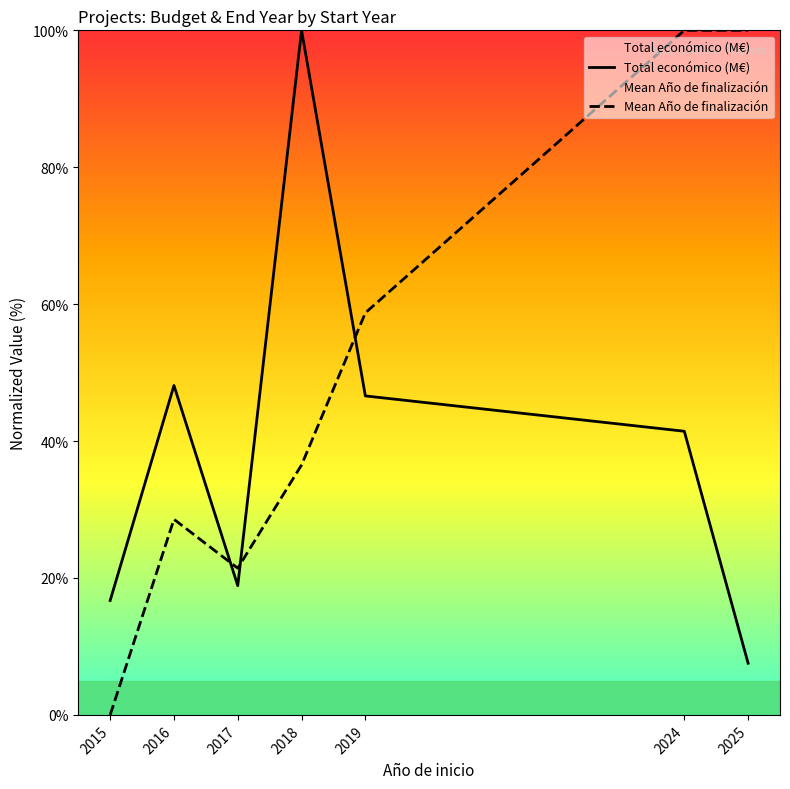

What is the difference between the maximum and minimum values in the Total económico (M€) series?

92.5